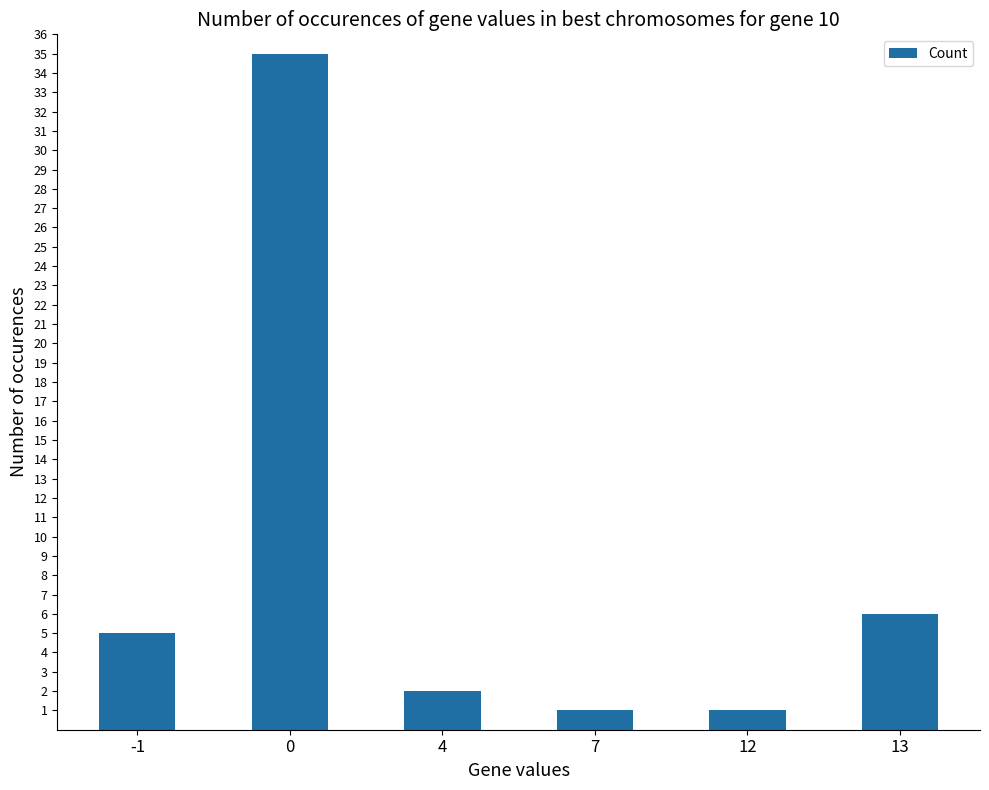

What is the difference between the values at 13 and 7?

5